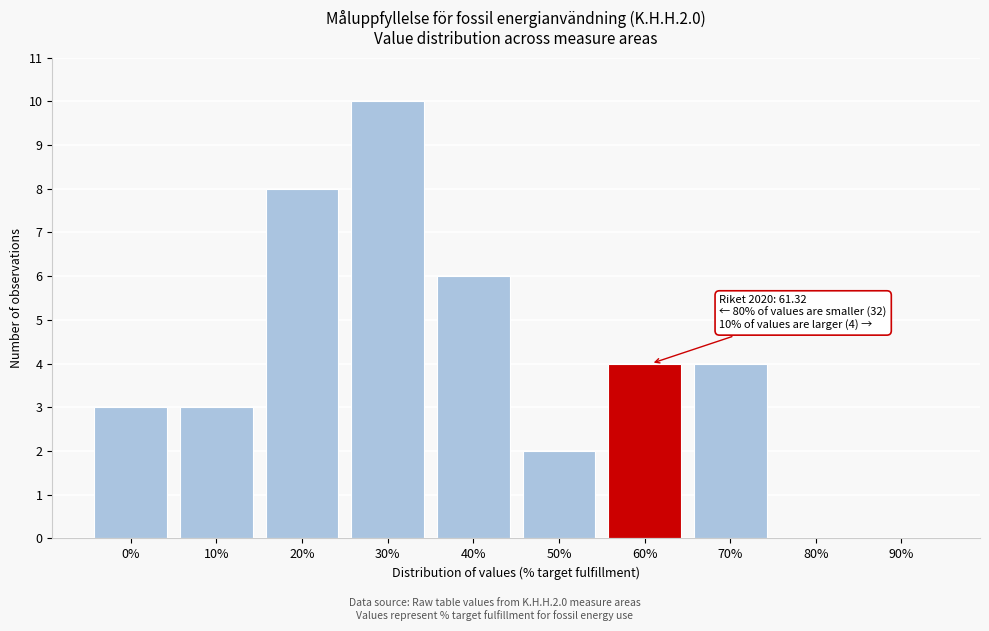

Reading right to left, what are all the values shown in this chart?

90%=0	80%=0	70%=4	60%=4	50%=2	40%=6	30%=10	20%=8	10%=3	0%=3